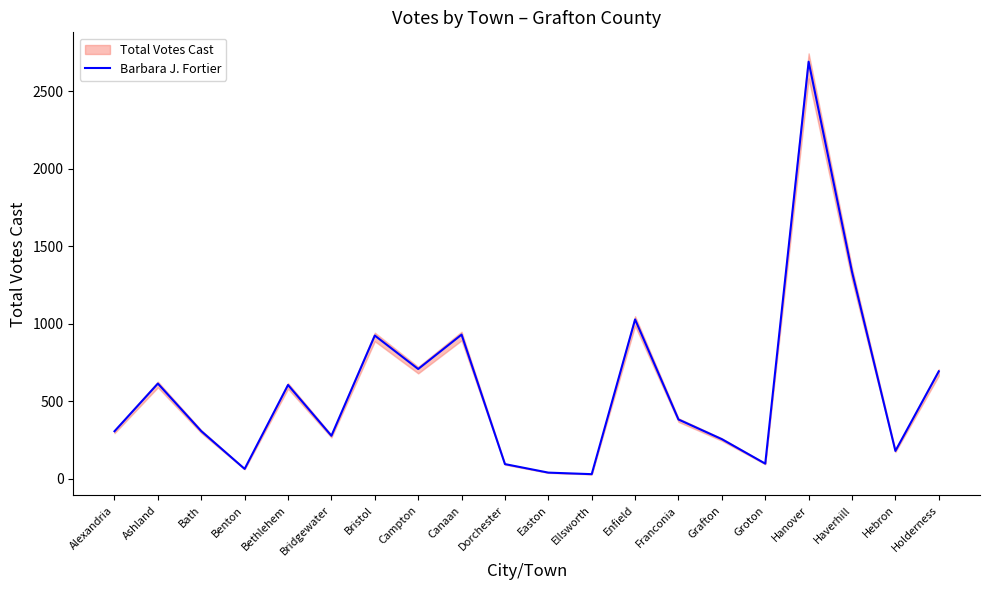

At which category does the data reach its first local valley?

Benton